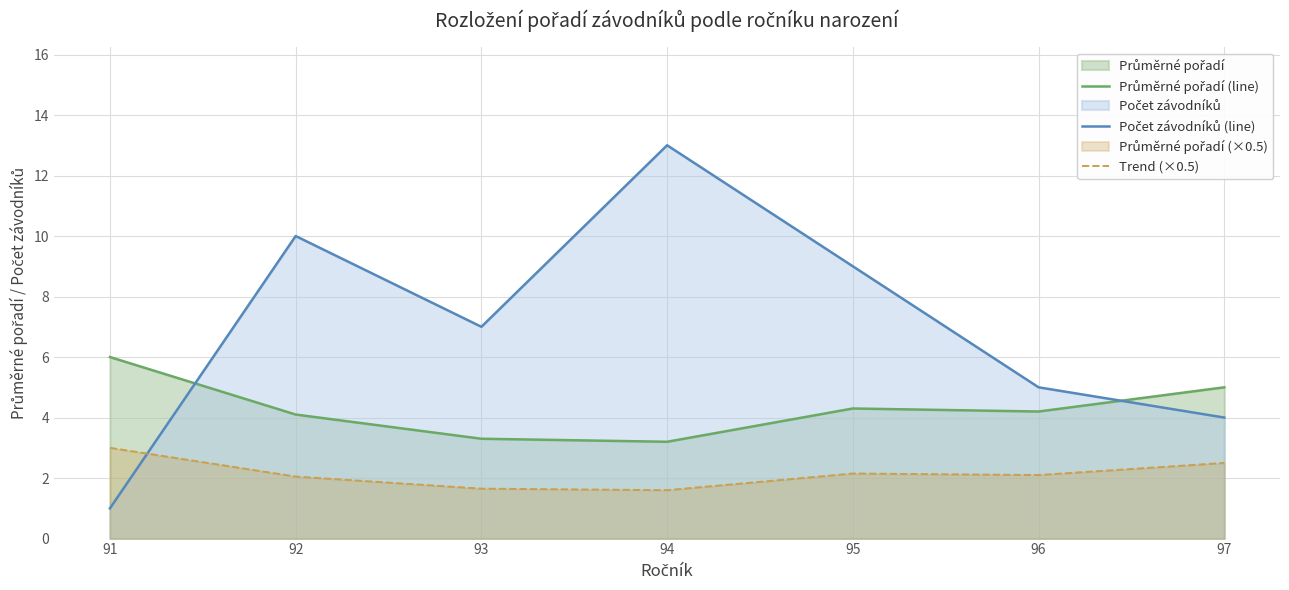

At 93, list the series in order from smallest to largest.

Trend (×0.5), Průměrné pořadí (line), Počet závodníků (line)